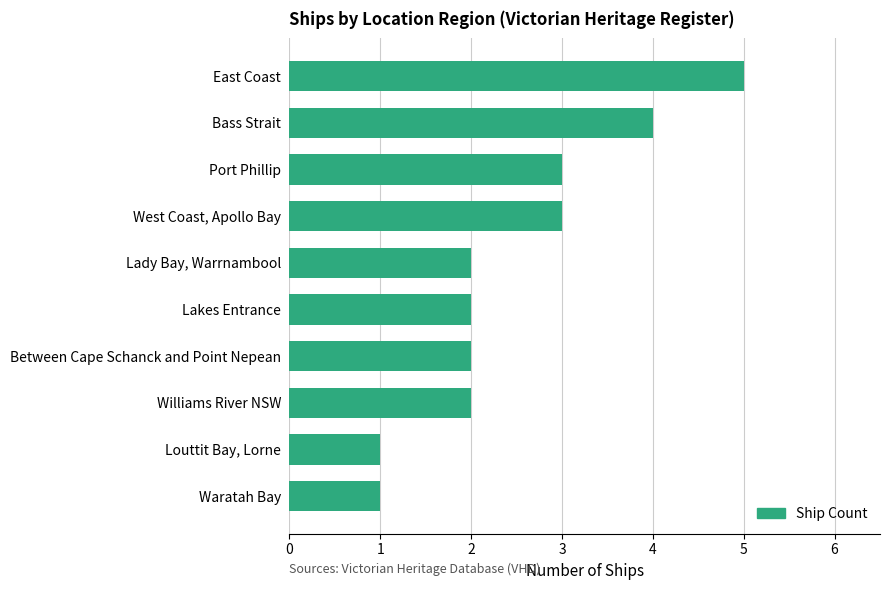

How many data points does each series have?

10